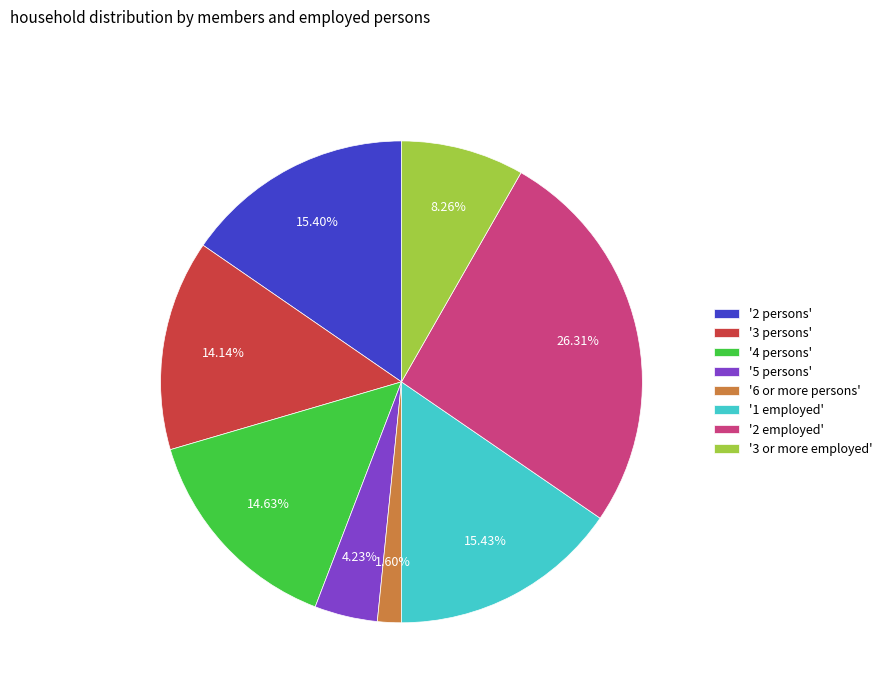

Count the number of slices in the pie.

8